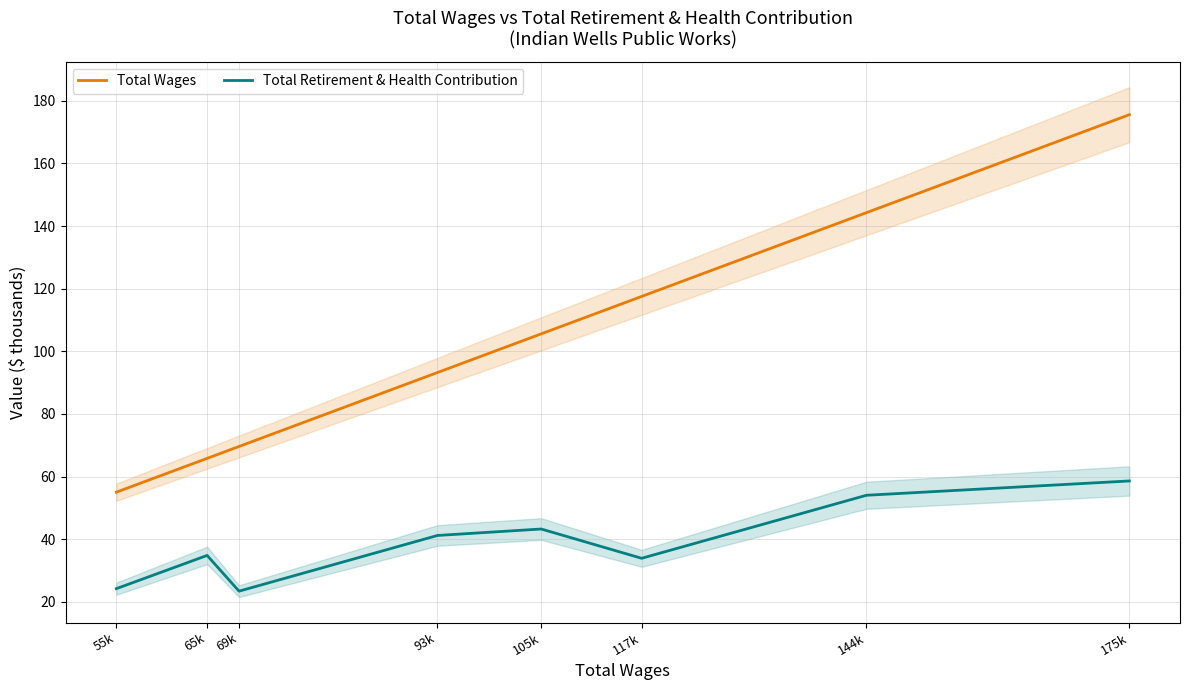

What position from the right is 55k?

8